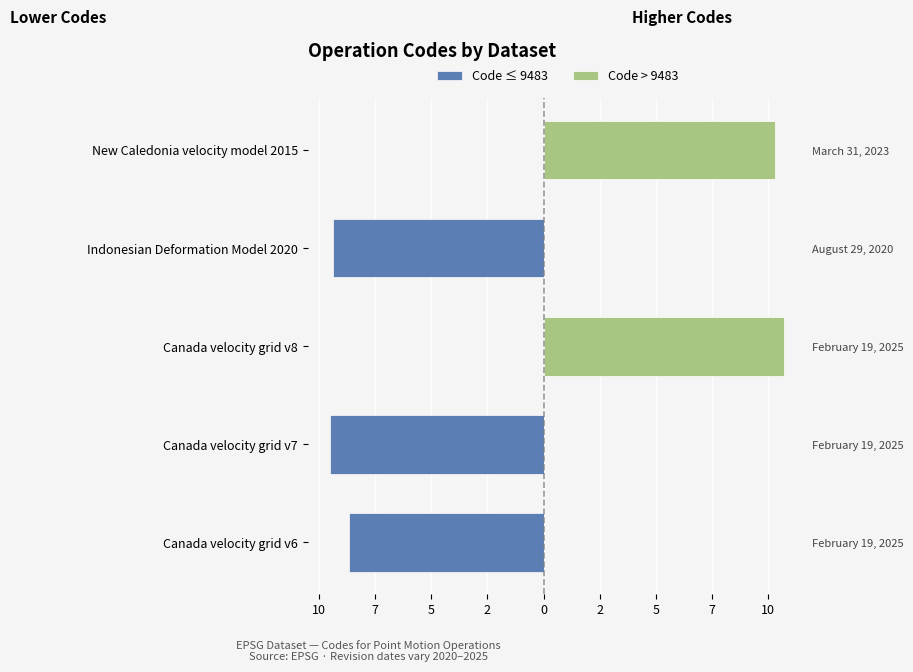

Reading left to right, list all the values displayed in this chart.

Code ≤ 9483: -8.7	-9.5	0.0	-9.4	0.0
Code > 9483: 0.0	0.0	10.7	0.0	10.3